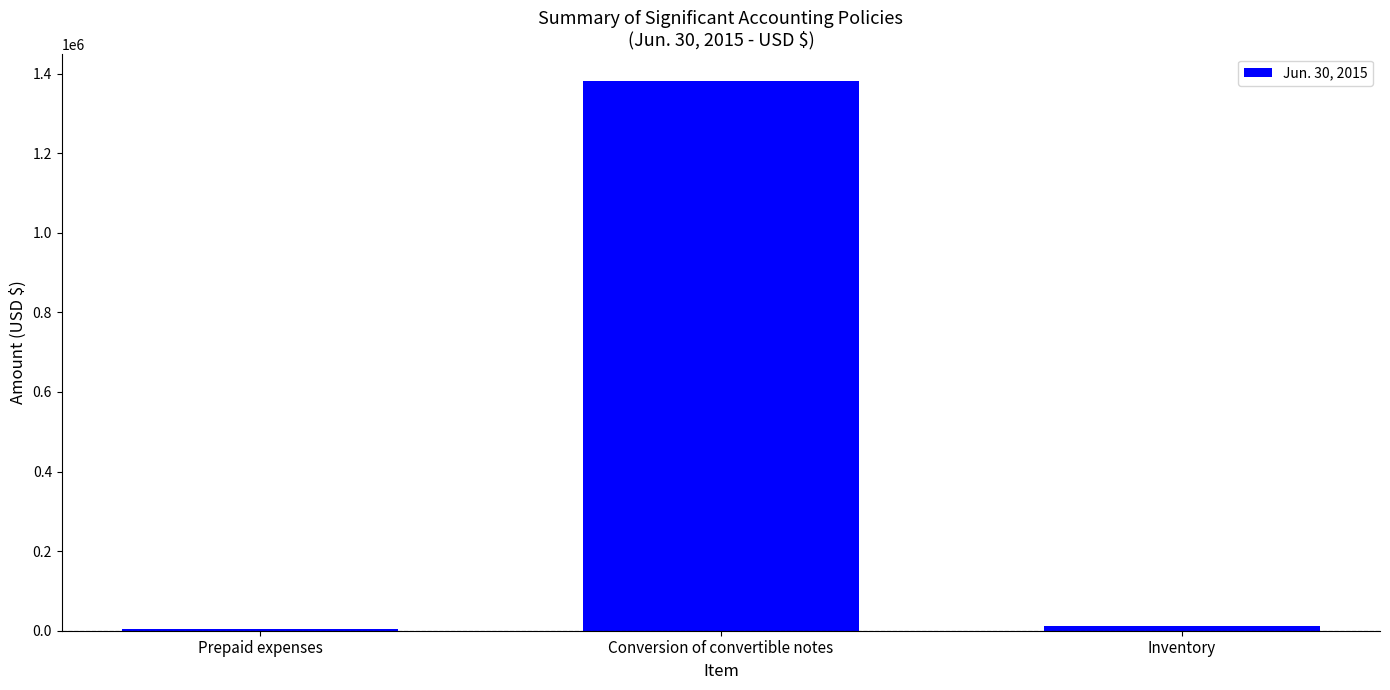

Between Conversion of convertible notes and Inventory, which is larger?

Conversion of convertible notes